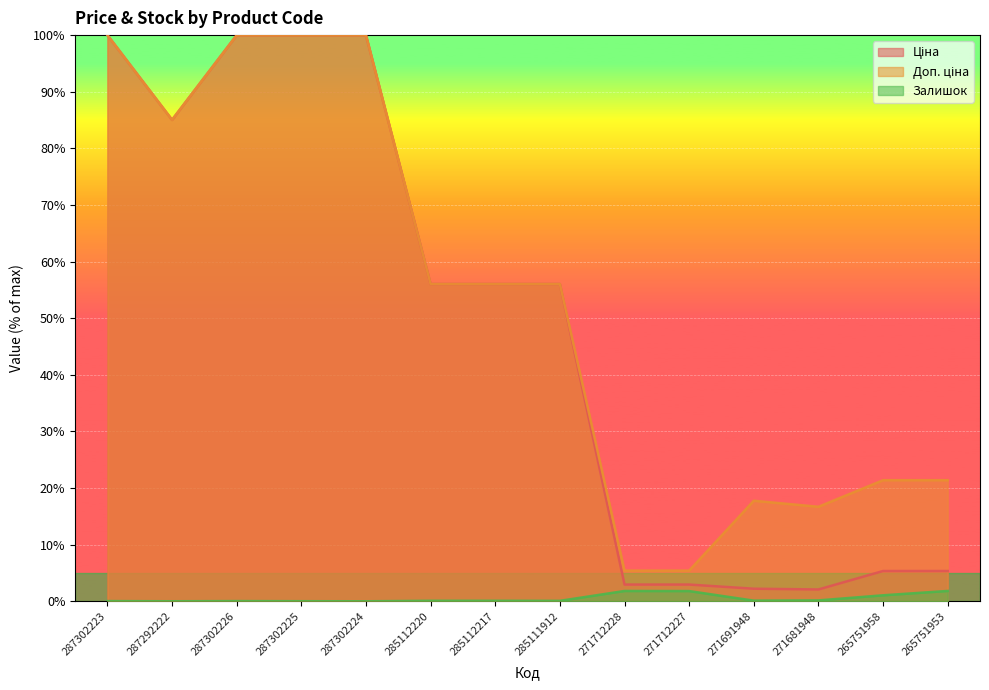

How many positive values does the Залишок series have?

13